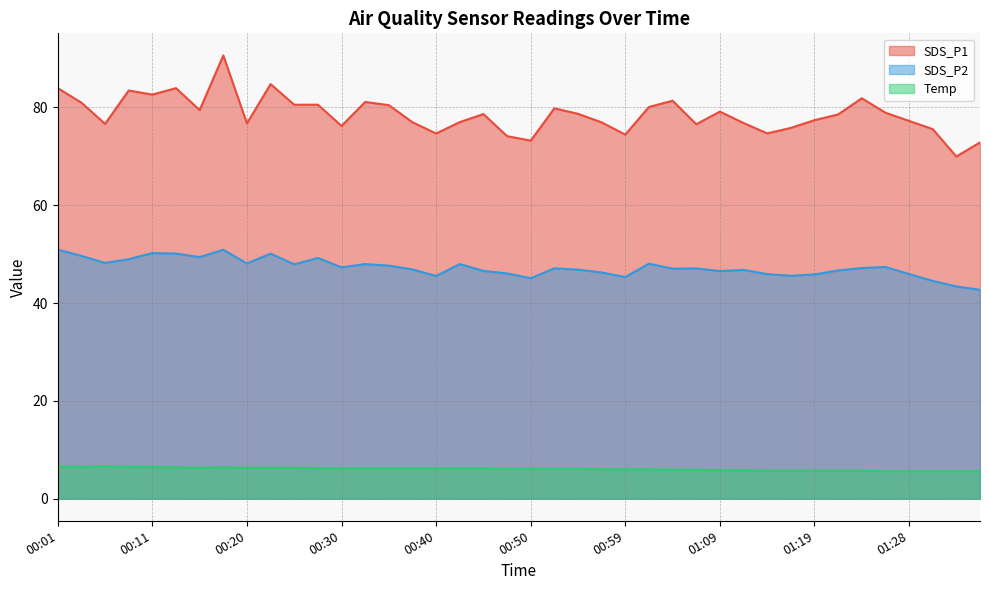

Reading left to right, list all the values displayed in this chart.

SDS_P1: 00:01=84.0	00:03=81.0	00:06=76.7	00:08=83.5	00:11=82.6	00:13=84.0	00:16=79.5	00:18=90.6	00:20=76.8	00:23=84.8	00:25=80.5	00:28=80.6	00:30=76.2	00:32=81.1	00:35=80.5	00:37=77.0	00:40=74.7	00:42=77.0	00:45=78.7	00:47=74.1	00:50=73.2	00:52=79.8	00:54=78.7	00:57=77.0	00:59=74.5	01:02=80.1	01:04=81.4	01:07=76.6	01:09=79.2	01:11=76.8	01:14=74.7	01:16=75.8	01:19=77.4	01:21=78.6	01:24=81.9	01:26=78.9	01:28=77.2	01:31=75.6	01:33=70.0	01:36=72.8
SDS_P2: 00:01=50.9	00:03=49.6	00:06=48.2	00:08=49.0	00:11=50.2	00:13=50.1	00:16=49.4	00:18=50.9	00:20=48.1	00:23=50.1	00:25=47.9	00:28=49.2	00:30=47.3	00:32=48.0	00:35=47.6	00:37=46.9	00:40=45.5	00:42=48.0	00:45=46.6	00:47=46.0	00:50=45.1	00:52=47.1	00:54=46.8	00:57=46.2	00:59=45.3	01:02=48.0	01:04=47.0	01:07=47.1	01:09=46.5	01:11=46.8	01:14=45.9	01:16=45.6	01:19=45.9	01:21=46.7	01:24=47.1	01:26=47.4	01:28=45.9	01:31=44.5	01:33=43.4	01:36=42.7
Temp: 00:01=6.6	00:03=6.5	00:06=6.6	00:08=6.5	00:11=6.5	00:13=6.4	00:16=6.3	00:18=6.4	00:20=6.3	00:23=6.3	00:25=6.3	00:28=6.2	00:30=6.2	00:32=6.2	00:35=6.2	00:37=6.2	00:40=6.2	00:42=6.2	00:45=6.2	00:47=6.1	00:50=6.1	00:52=6.1	00:54=6.1	00:57=6.0	00:59=6.0	01:02=6.0	01:04=5.9	01:07=5.9	01:09=5.8	01:11=5.8	01:14=5.7	01:16=5.7	01:19=5.7	01:21=5.7	01:24=5.7	01:26=5.6	01:28=5.6	01:31=5.6	01:33=5.6	01:36=5.6